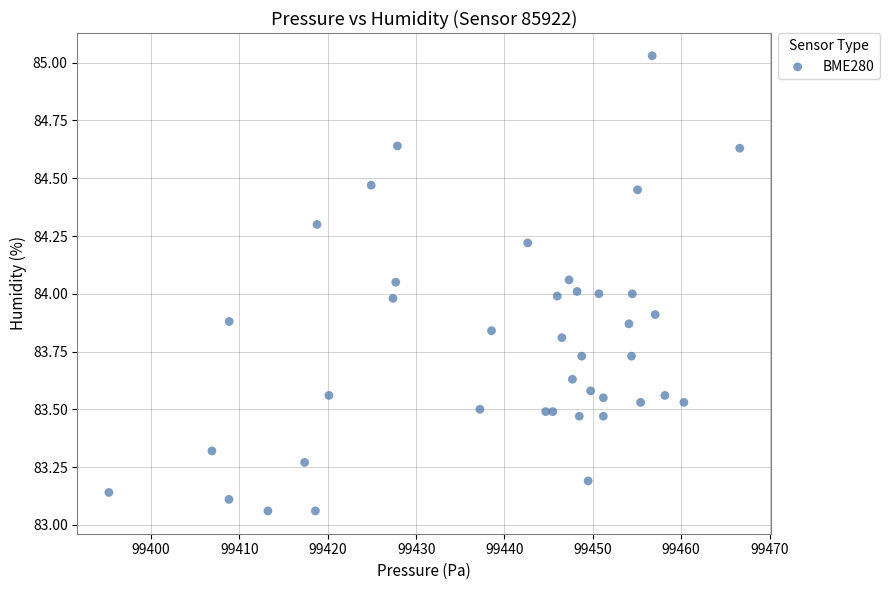

What is the range of Y values (max minus min)?

2.0